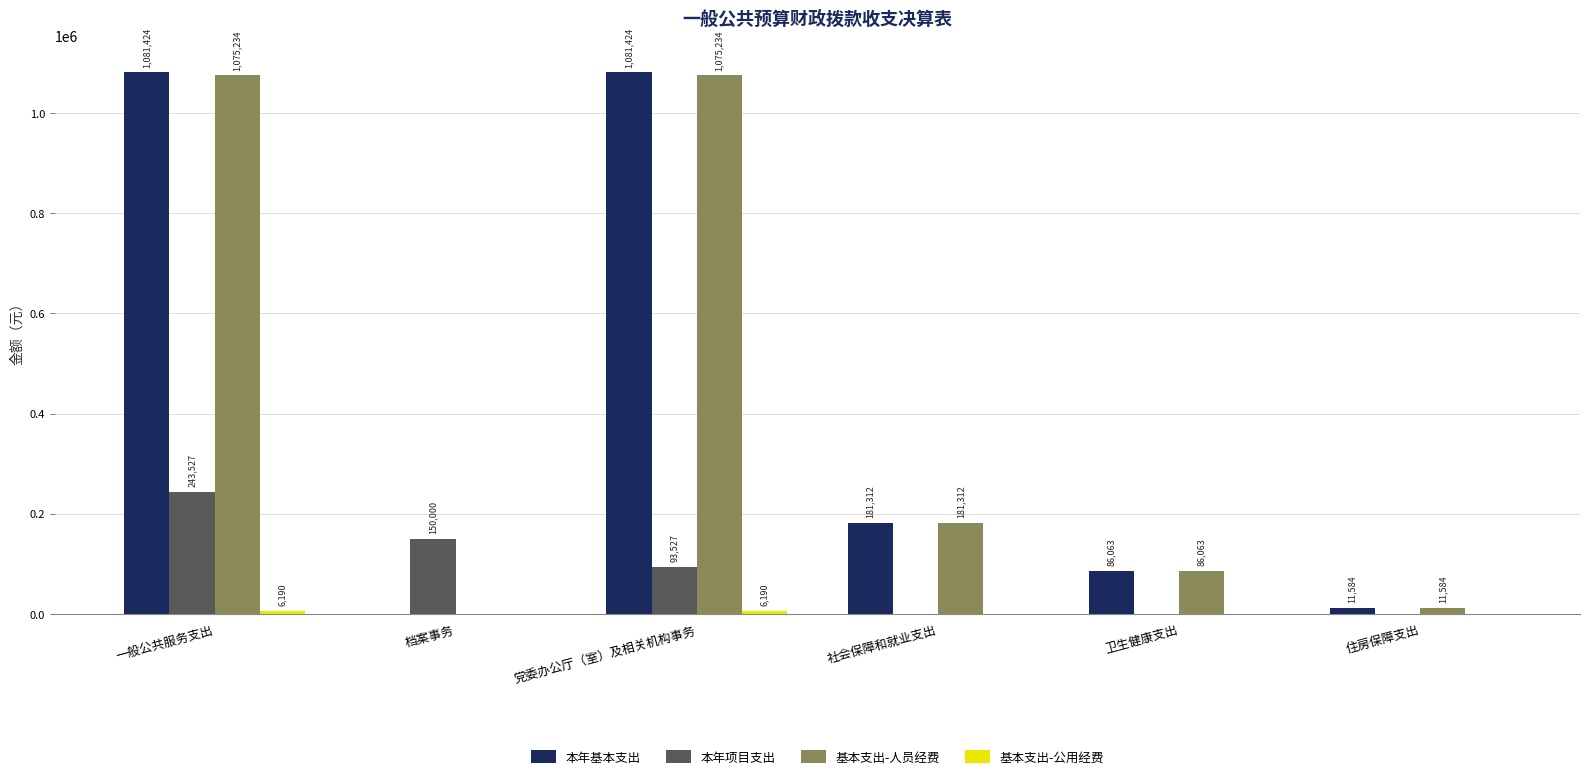

How many groups of bars are there?

6